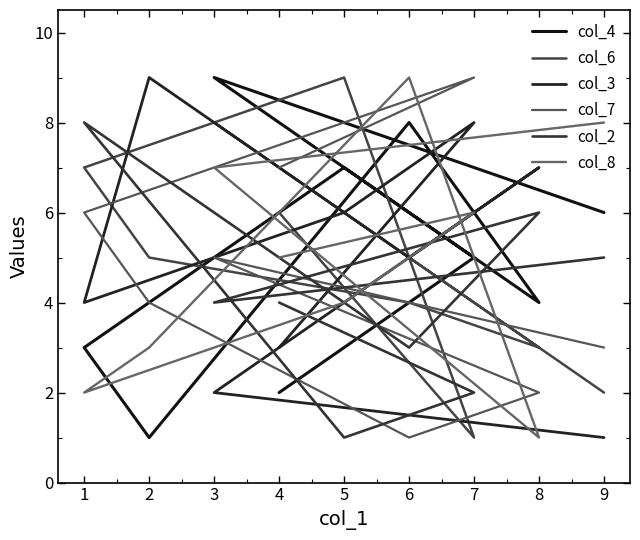

What is the total value across all series at 6?

23